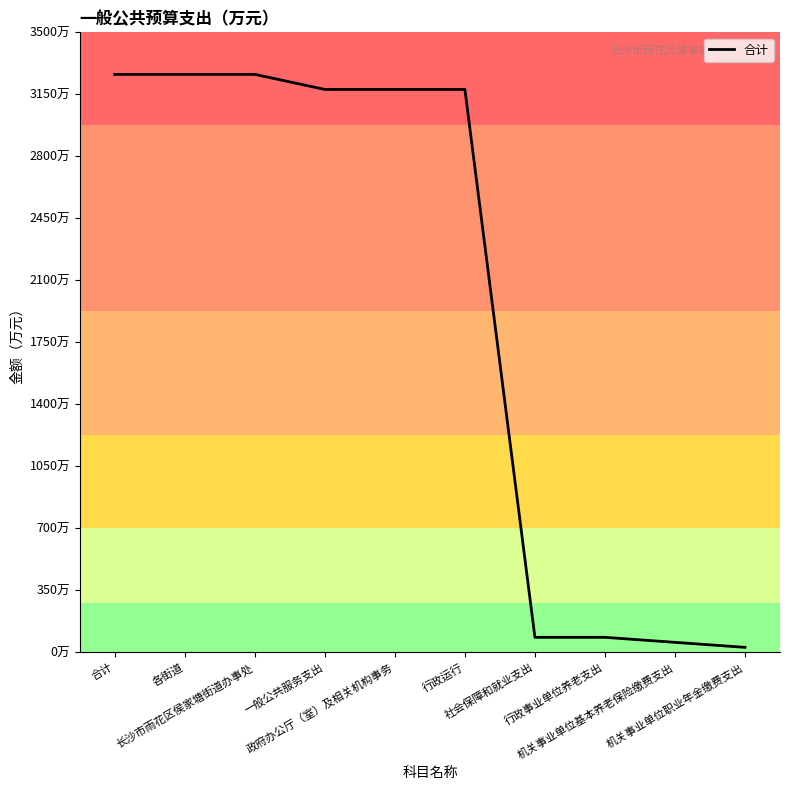

The value at 机关事业单位职业年金缴费支出 is 42.6. True or false?

False